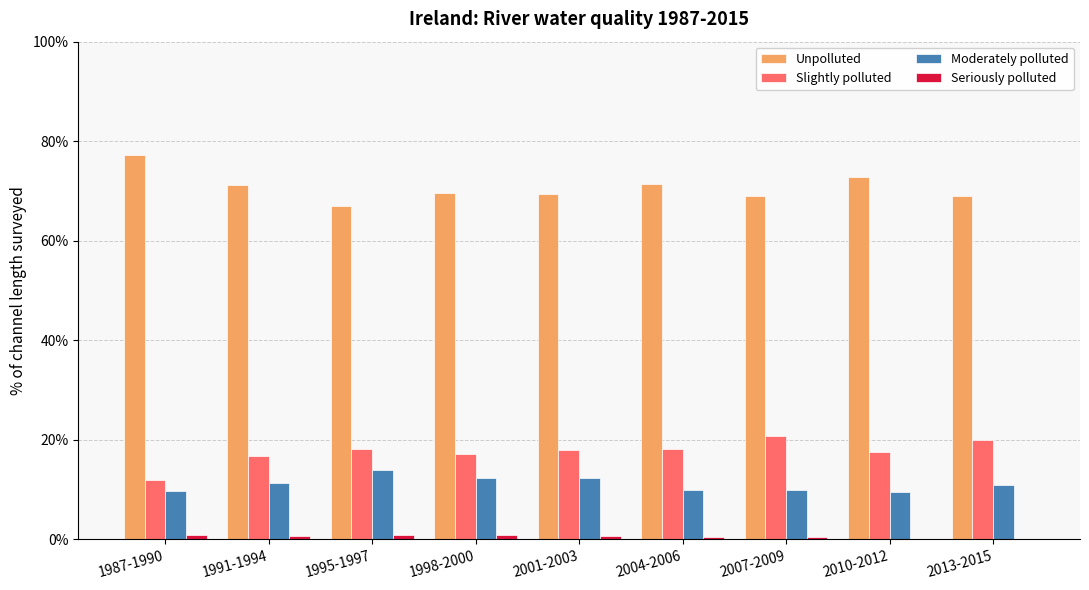

Are the bars grouped side by side (vs. stacked)?

Yes